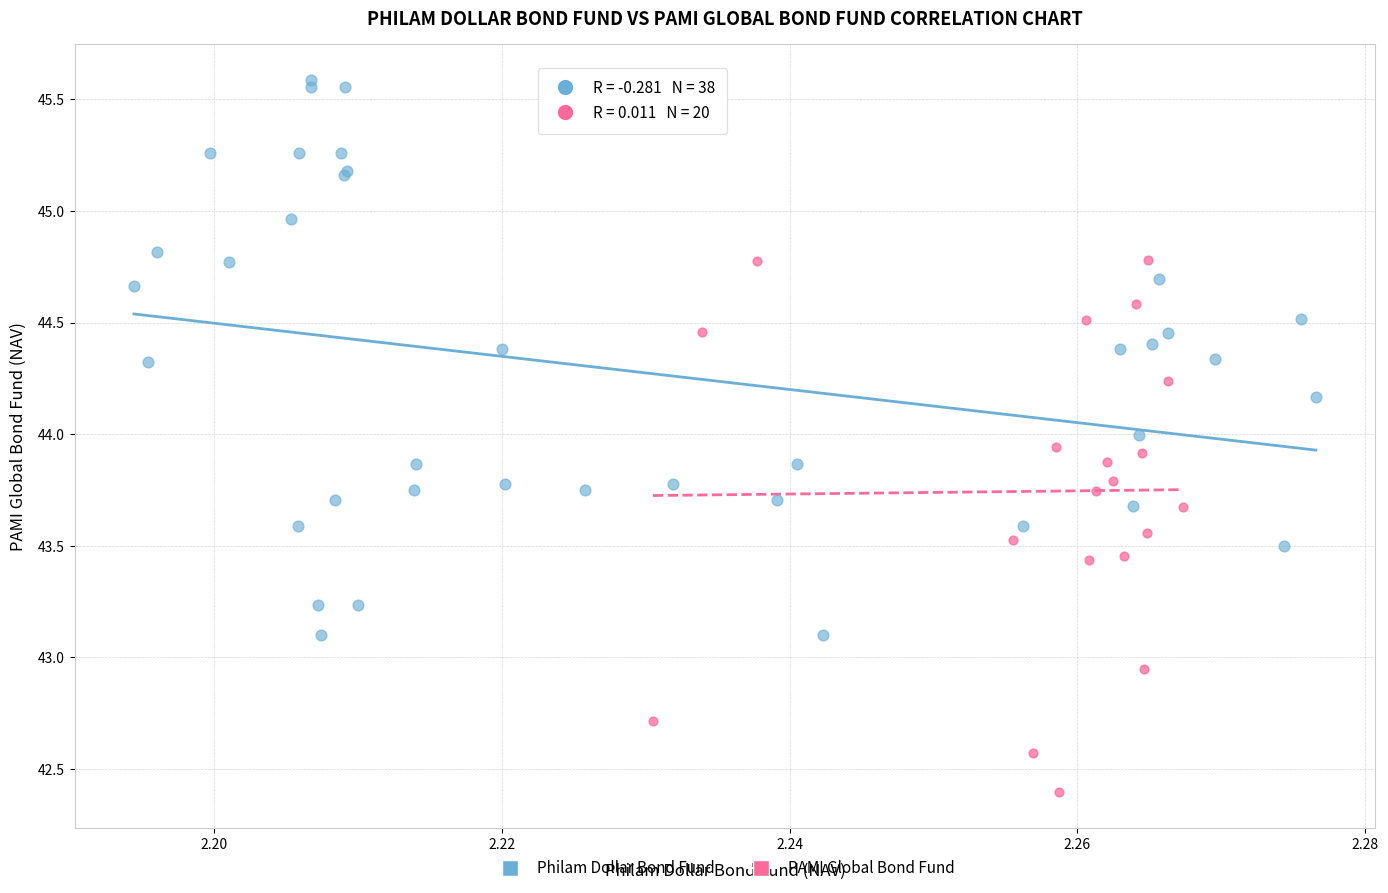

Which series reaches the minimum Y coordinate?

PAMI Global Bond Fund